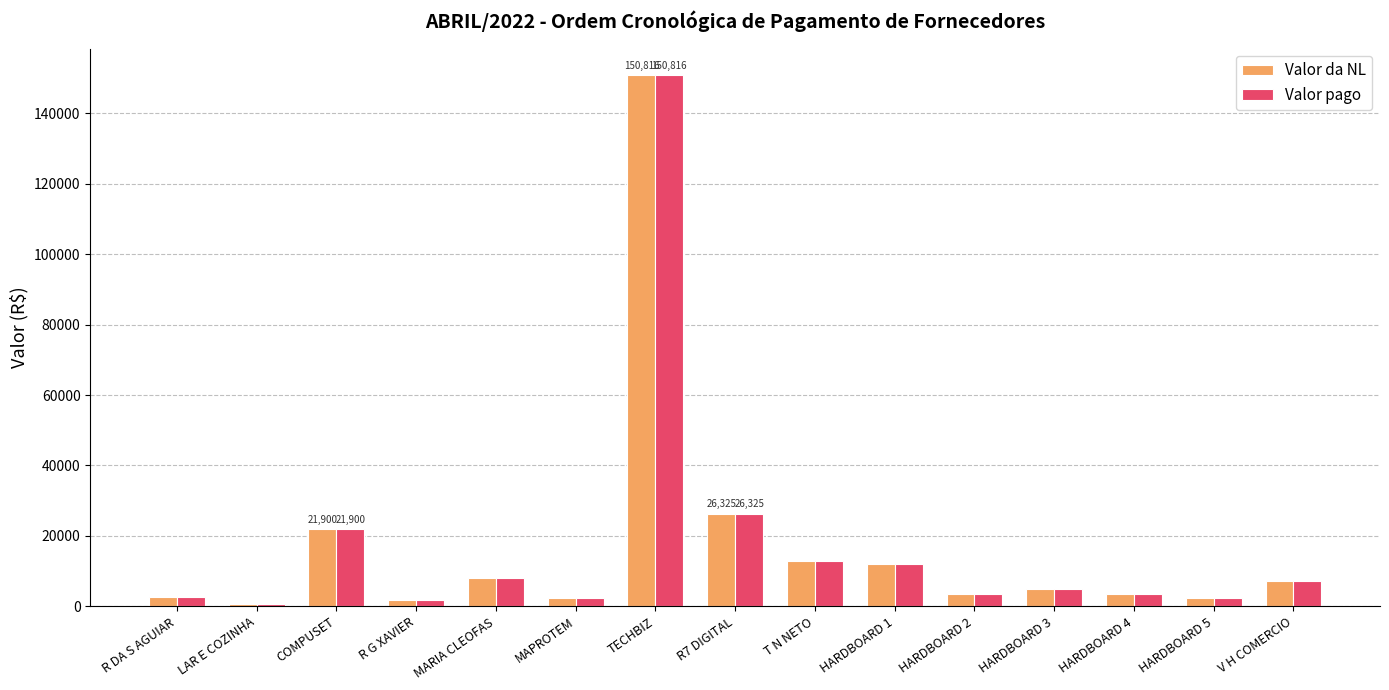

What is the maximum value shown in the chart?

150816.4